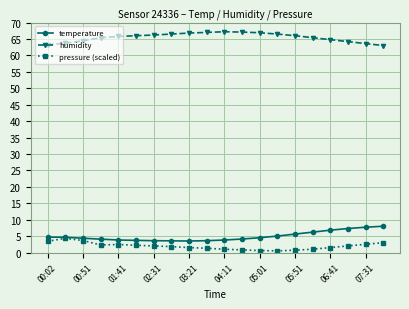

True or false: pressure (scaled) and humidity intersect in this chart.

False